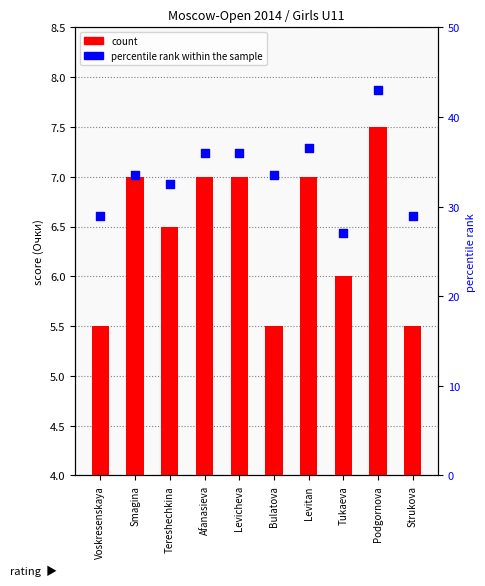

At which category is the sum across all series the highest?

Podgornova